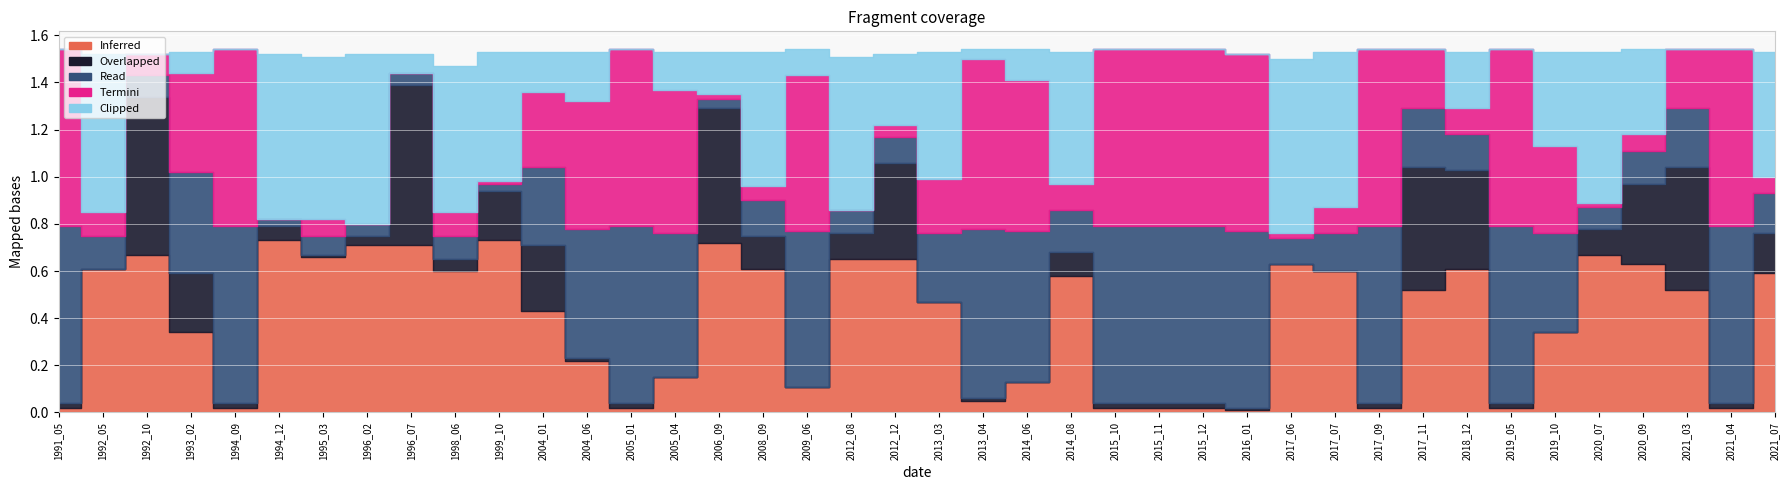

In origNoDataArea, how many points are higher than both neighbors (excluding endpoints)?

13